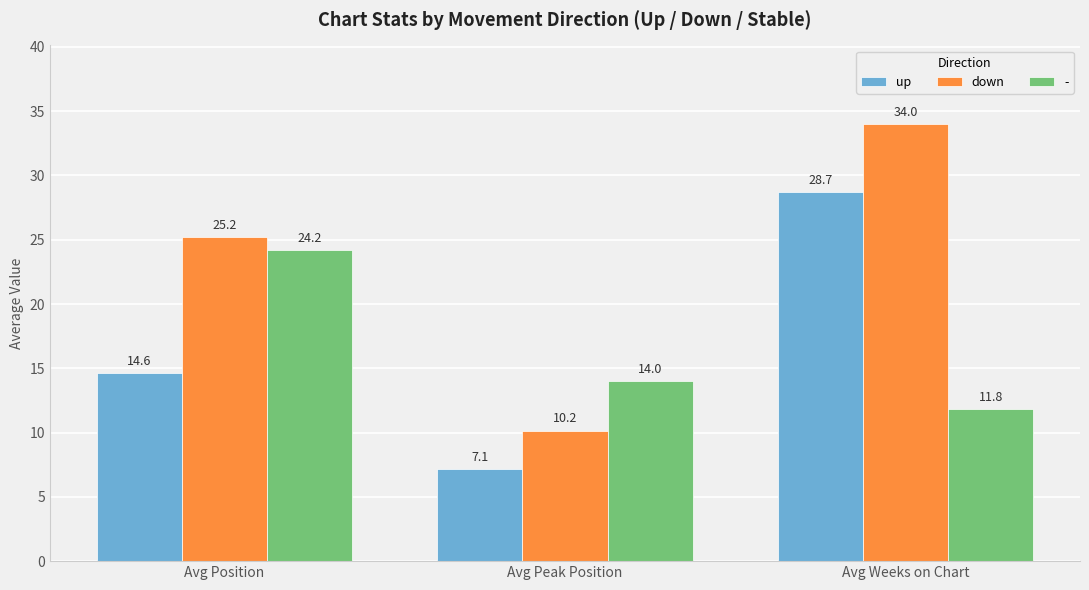

Which category has the highest value across all series?

Avg Weeks on Chart